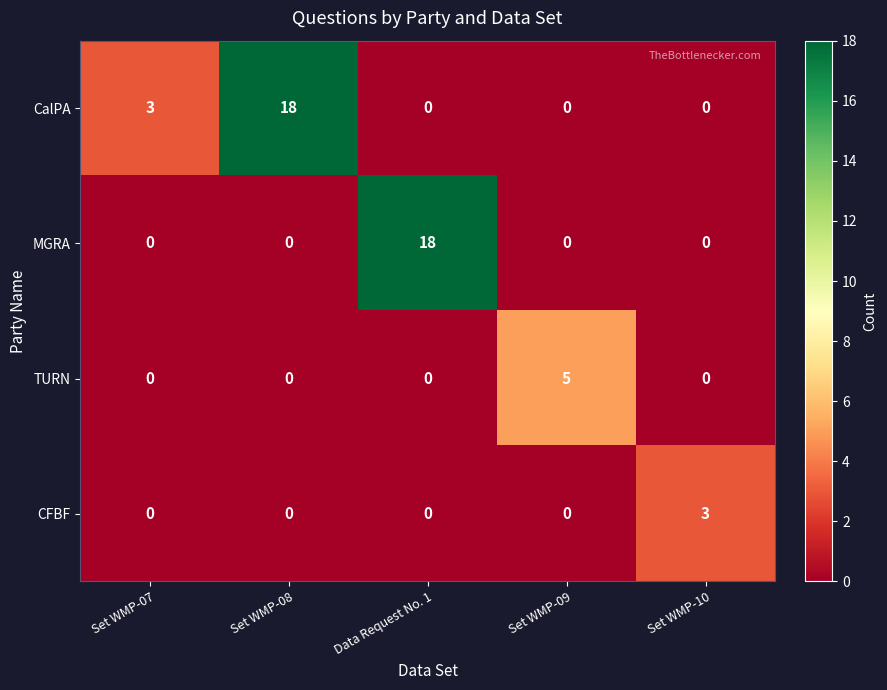

Reading right to left, what are all the values shown in this chart?

CalPA: 0	0	0	18	3
MGRA: 0	0	18	0	0
TURN: 0	5	0	0	0
CFBF: 3	0	0	0	0